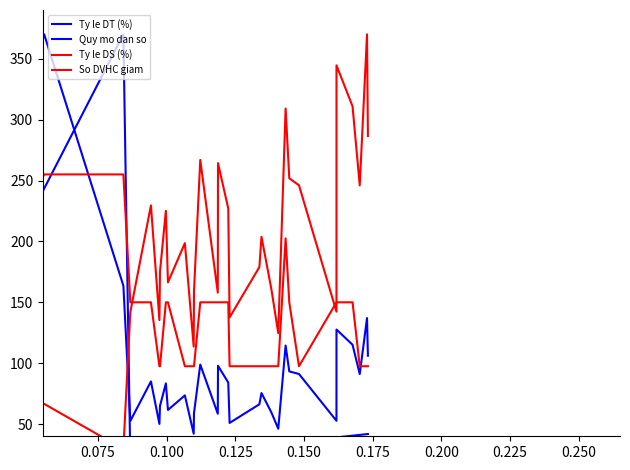

Does the chart have visible grid lines?

No